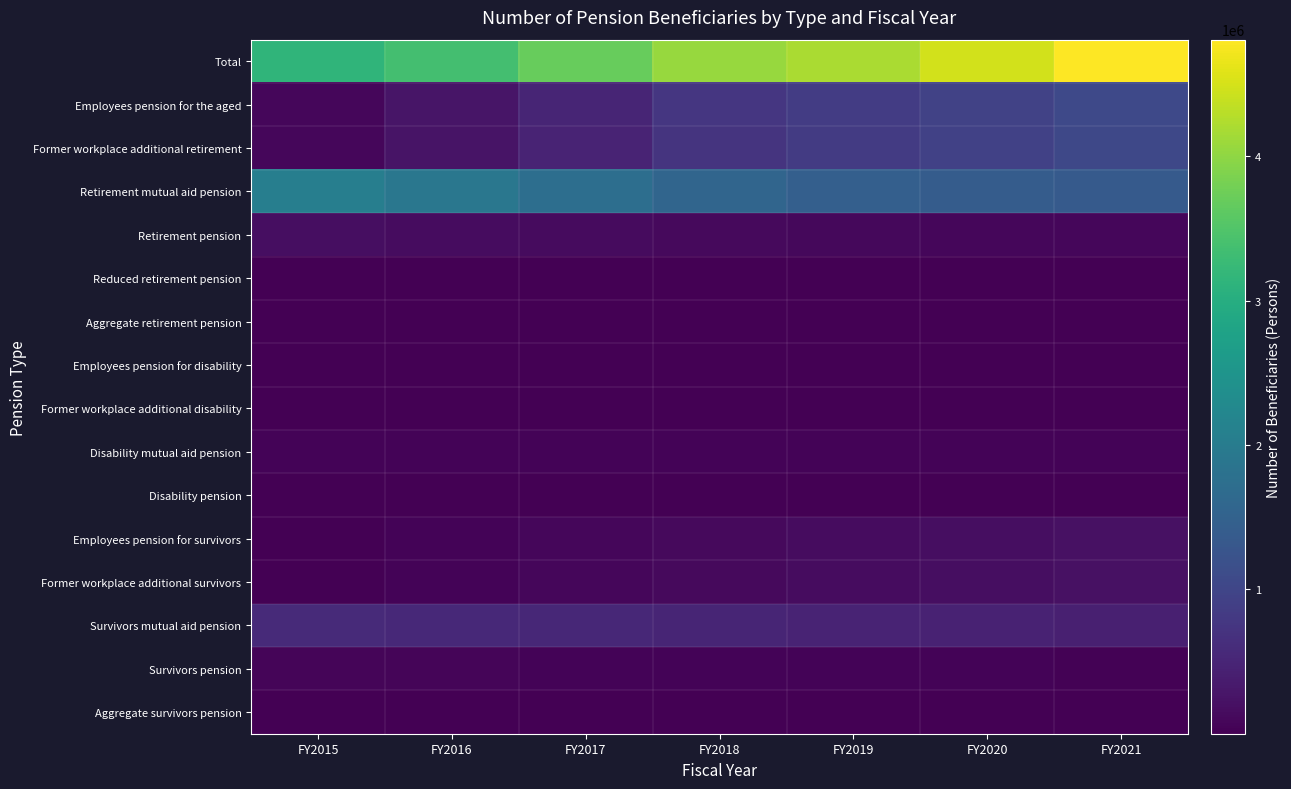

Reading left to right, transcribe all the data shown in this chart.

Total: FY2015=3151676	FY2016=3375728	FY2017=3699207	FY2018=4064394	FY2019=4202660	FY2020=4469745	FY2021=4807107
Employees pension for the aged: FY2015=90303	FY2016=275051	FY2017=504713	FY2018=753695	FY2019=855044	FY2020=941934	FY2021=1061794
Former workplace additional retirement: FY2015=89236	FY2016=257029	FY2017=481704	FY2018=729954	FY2019=835094	FY2020=922514	FY2021=1036657
Retirement mutual aid pension: FY2015=2060703	FY2016=1902499	FY2017=1737738	FY2018=1570713	FY2019=1453421	FY2020=1403490	FY2021=1352797
Retirement pension: FY2015=177392	FY2016=156076	FY2017=137905	FY2018=120772	FY2019=105480	FY2020=91729	FY2021=77536
Reduced retirement pension: FY2015=13556	FY2016=12796	FY2017=12019	FY2018=11215	FY2019=10459	FY2020=9651	FY2021=8800
Aggregate retirement pension: FY2015=9227	FY2016=7884	FY2017=6663	FY2018=5497	FY2019=4528	FY2020=3735	FY2021=2968
Employees pension for disability: FY2015=72	FY2016=1848	FY2017=3657	FY2018=5690	FY2019=7849	FY2020=10125	FY2021=12135
Former workplace additional disability: FY2015=72	FY2016=1758	FY2017=3266	FY2018=4673	FY2019=5945	FY2020=7085	FY2021=7961
Disability mutual aid pension: FY2015=45964	FY2016=45637	FY2017=44965	FY2018=44164	FY2019=43370	FY2020=42564	FY2021=41361
Disability pension: FY2015=6172	FY2016=5683	FY2017=5278	FY2018=4811	FY2019=4429	FY2020=4097	FY2021=3748
Employees pension for survivors: FY2015=7132	FY2016=45317	FY2017=82229	FY2018=117286	FY2019=151003	FY2020=183747	FY2021=216472
Former workplace additional survivors: FY2015=7163	FY2016=45641	FY2017=82583	FY2018=117654	FY2019=151372	FY2020=184071	FY2021=216735
Survivors mutual aid pension: FY2015=582051	FY2016=554761	FY2017=528688	FY2018=502165	FY2019=476183	FY2020=450780	FY2021=421955
Survivors pension: FY2015=61727	FY2016=56833	FY2017=52587	FY2018=48510	FY2019=44681	FY2020=41092	FY2021=37344
Aggregate survivors pension: FY2015=817	FY2016=734	FY2017=664	FY2018=594	FY2019=538	FY2020=496	FY2021=453